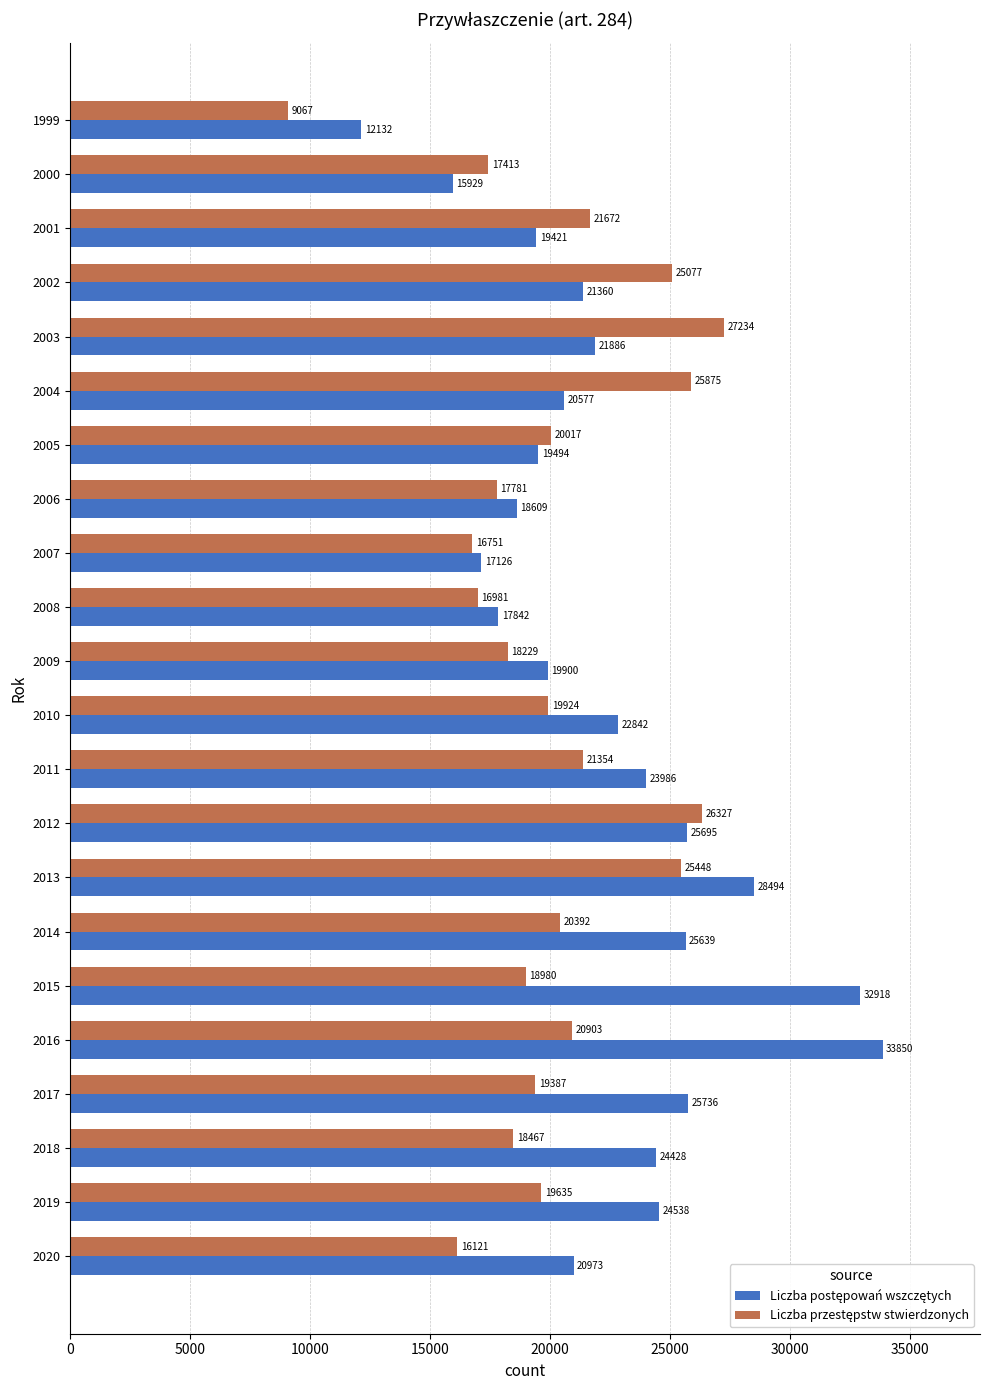

At how many categories does at least one series exceed 10983?

22